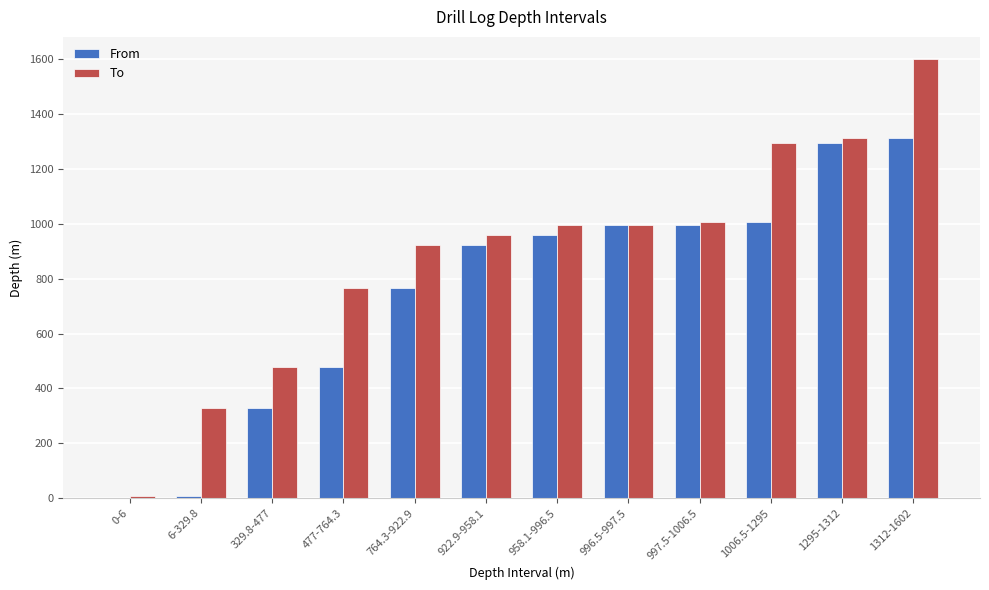

What is the difference between the To values at 997.5-1006.5 and 1312-1602?

595.5